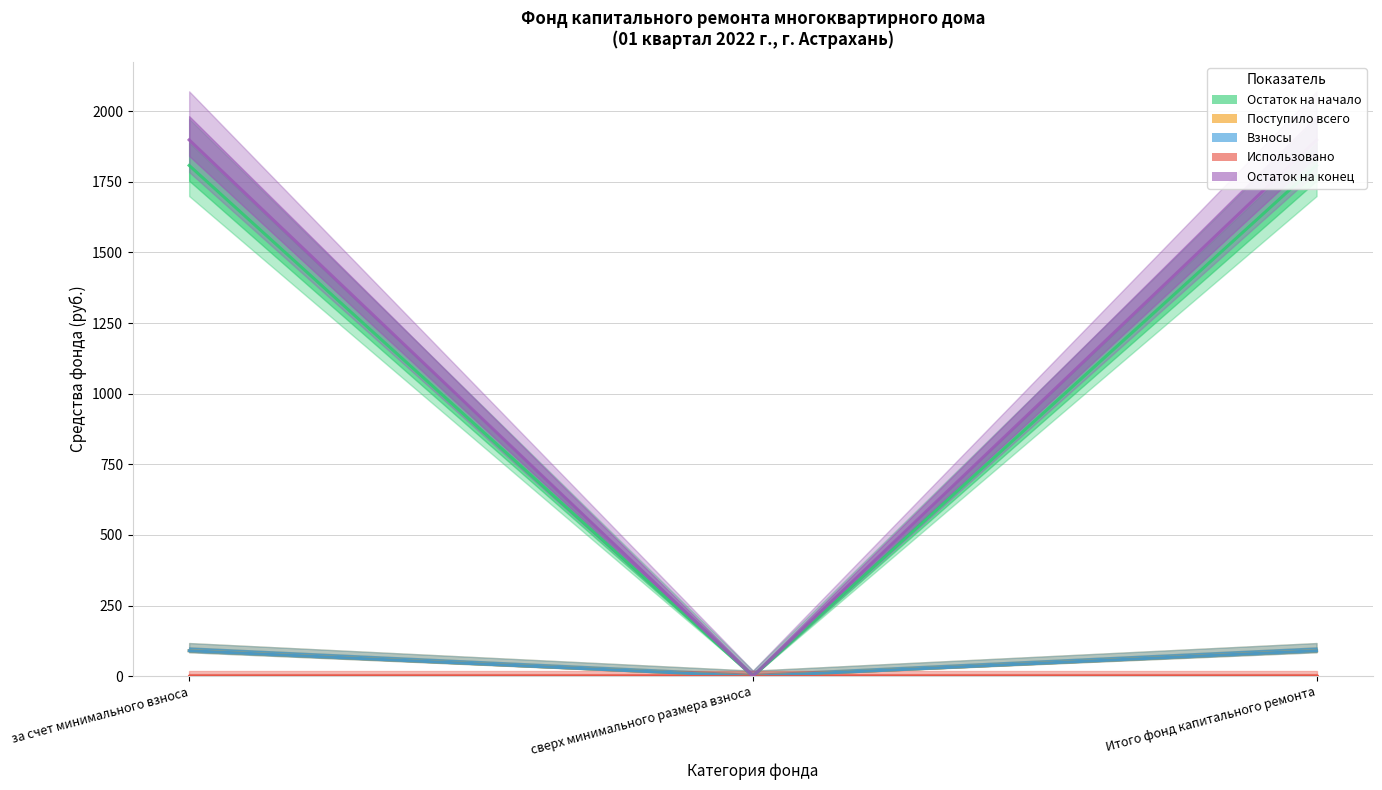

What is the label of the 3rd point from the right?

за счет минимального взноса